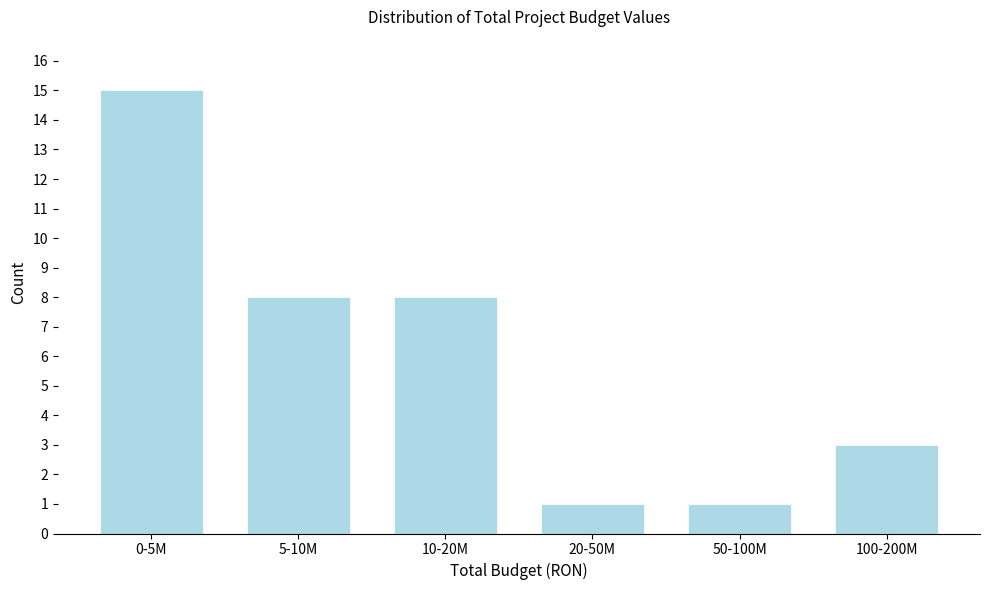

Reading right to left, extract all data points from this chart.

100-200M=3	50-100M=1	20-50M=1	10-20M=8	5-10M=8	0-5M=15